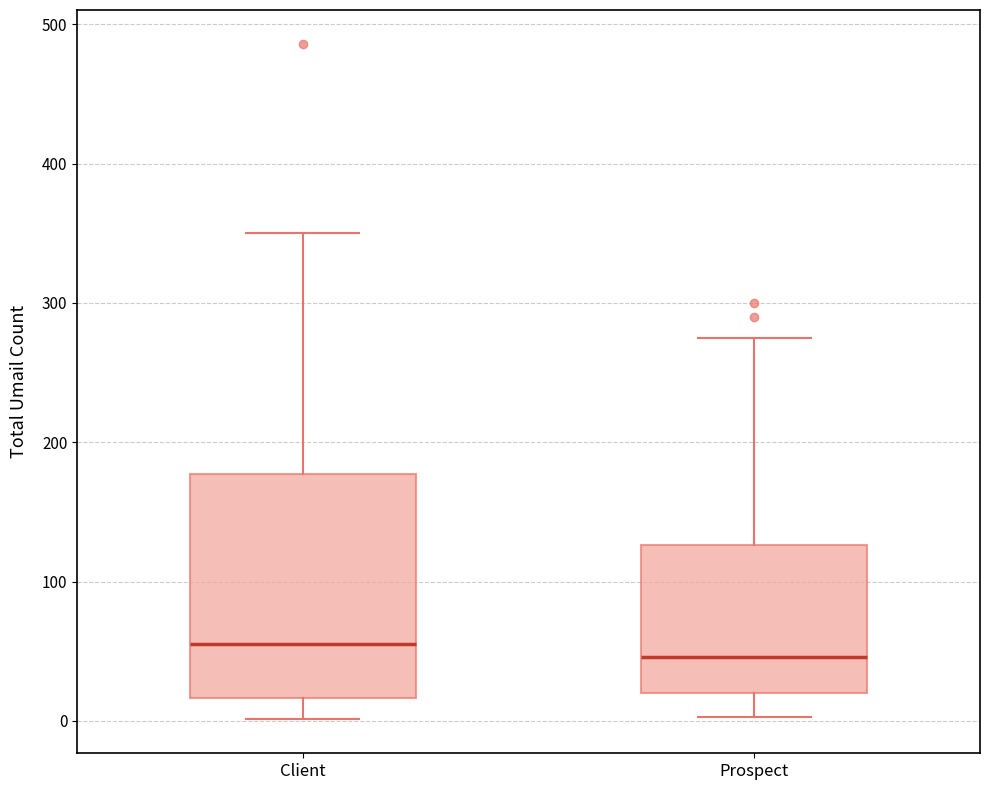

Comparing the boxes themselves (not the whiskers), which one is the tallest?

Client